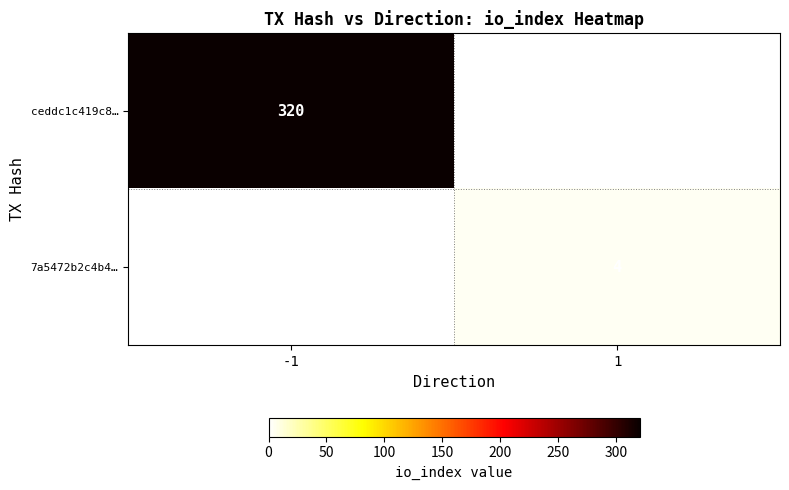

True or false: 7a5472b2c4b4… has a value of 4 at 1.

True